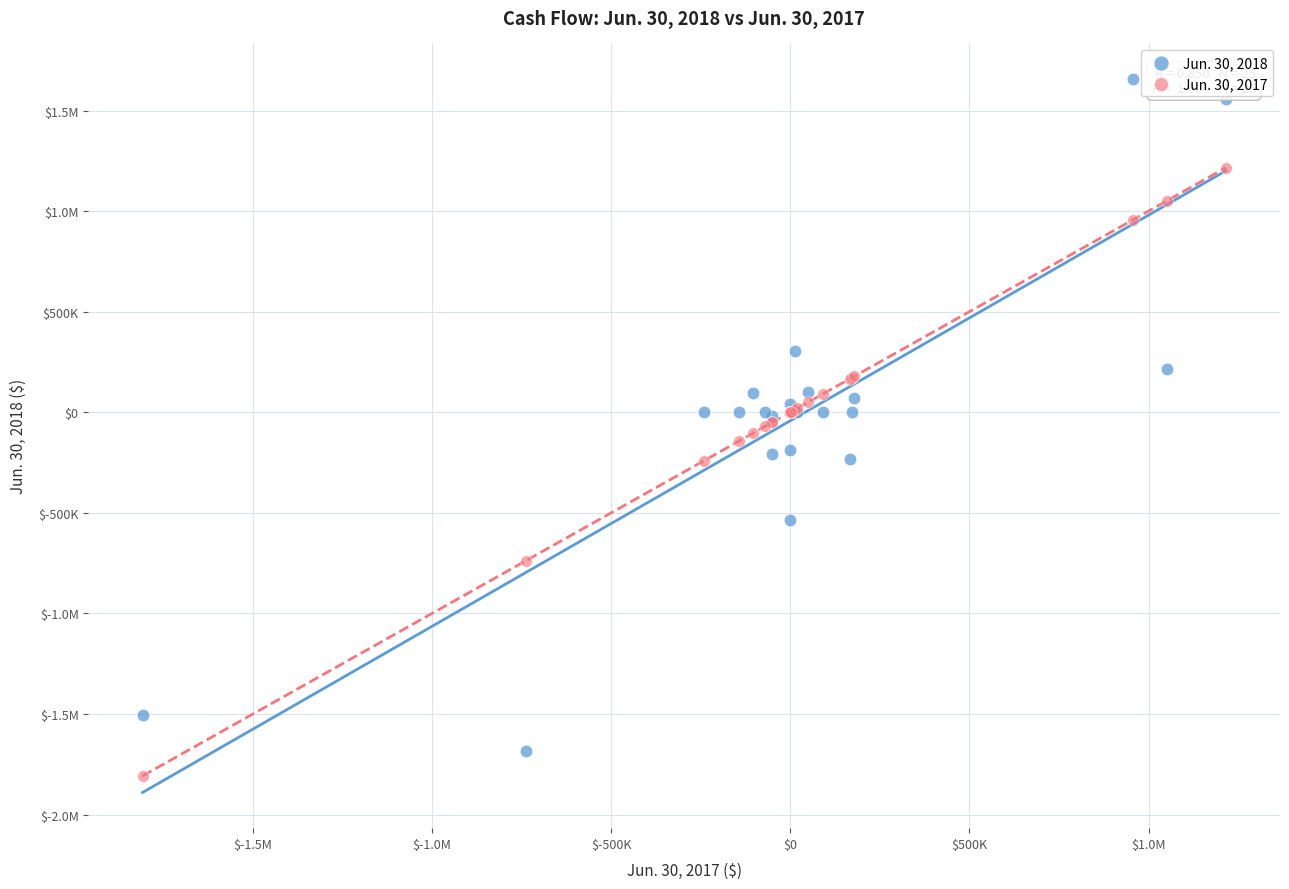

What are all the series names shown in the legend?

Jun. 30, 2018, Jun. 30, 2017